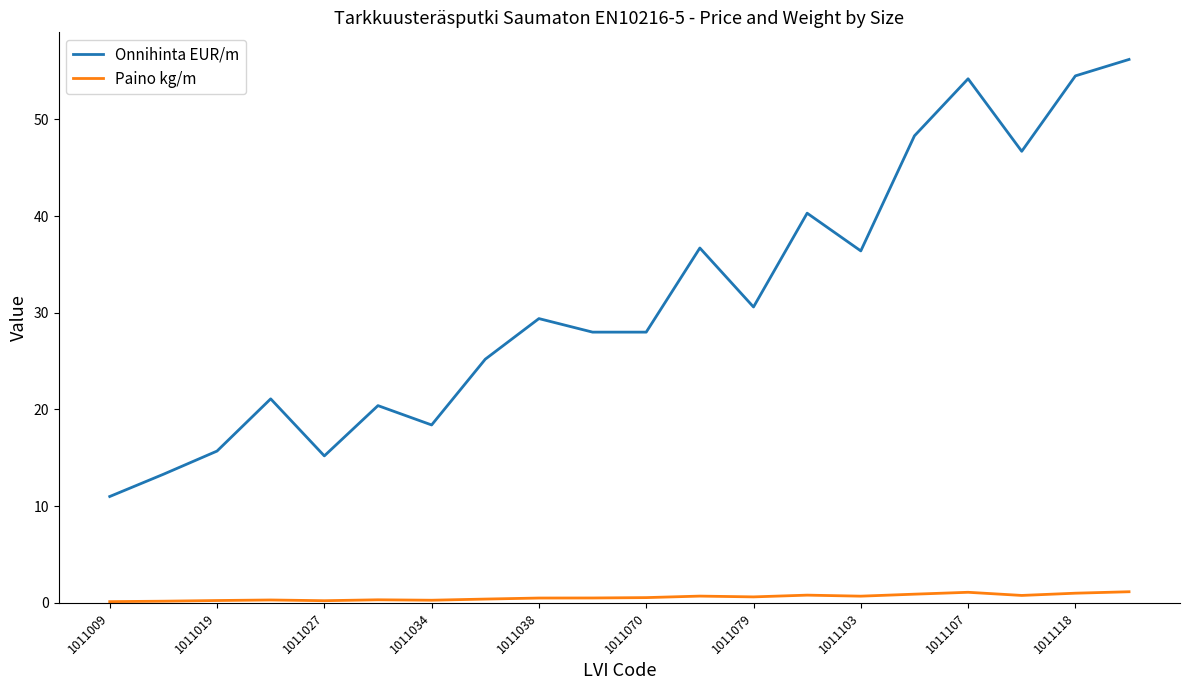

Which series has the widest spread of values?

Onnihinta EUR/m